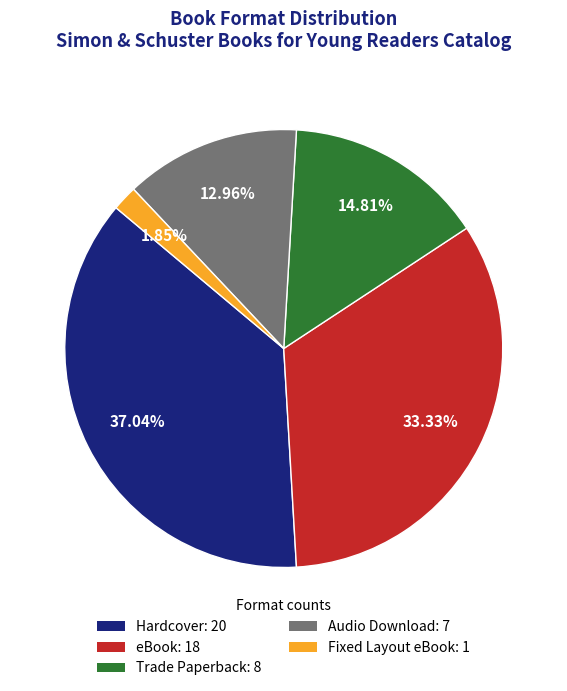

Rank the categories by value from highest to lowest.

Hardcover, eBook, Trade Paperback, Audio Download, Fixed Layout eBook